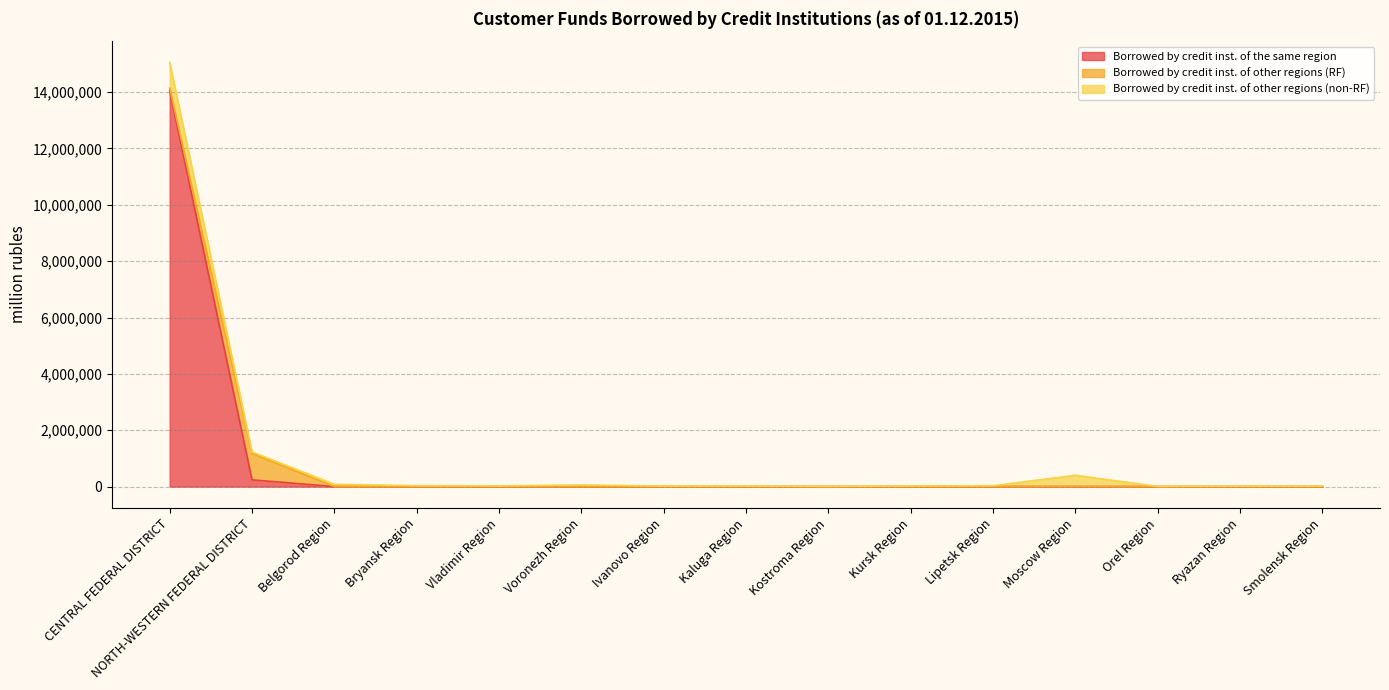

The value of Borrowed by credit inst. of the same region at Voronezh Region is 550. True or false?

True